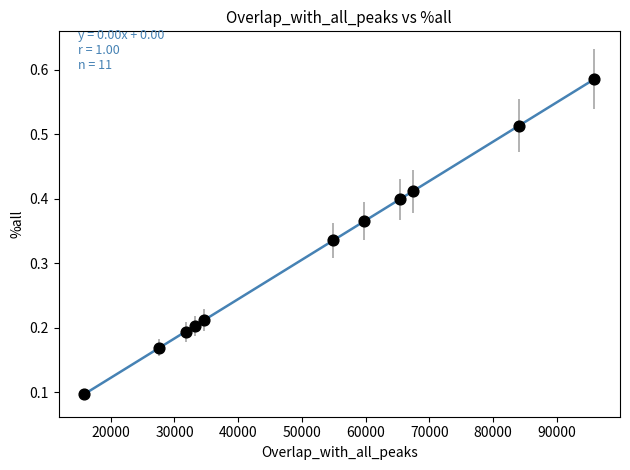

What is the range of X values (max minus min)?

80119.0